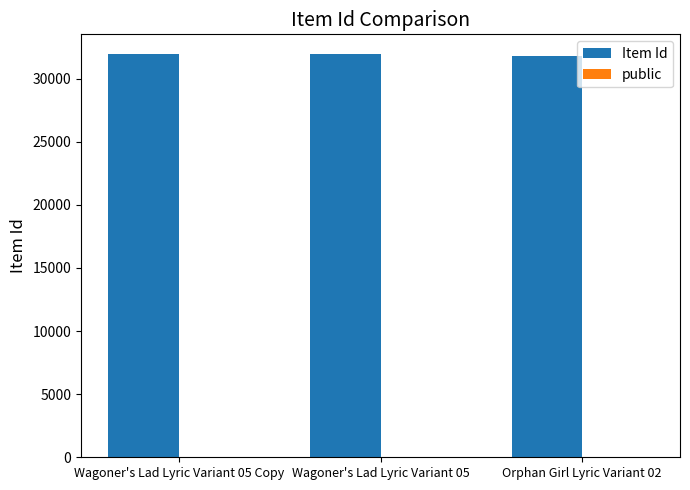

Which series has the largest total across all categories?

Item Id